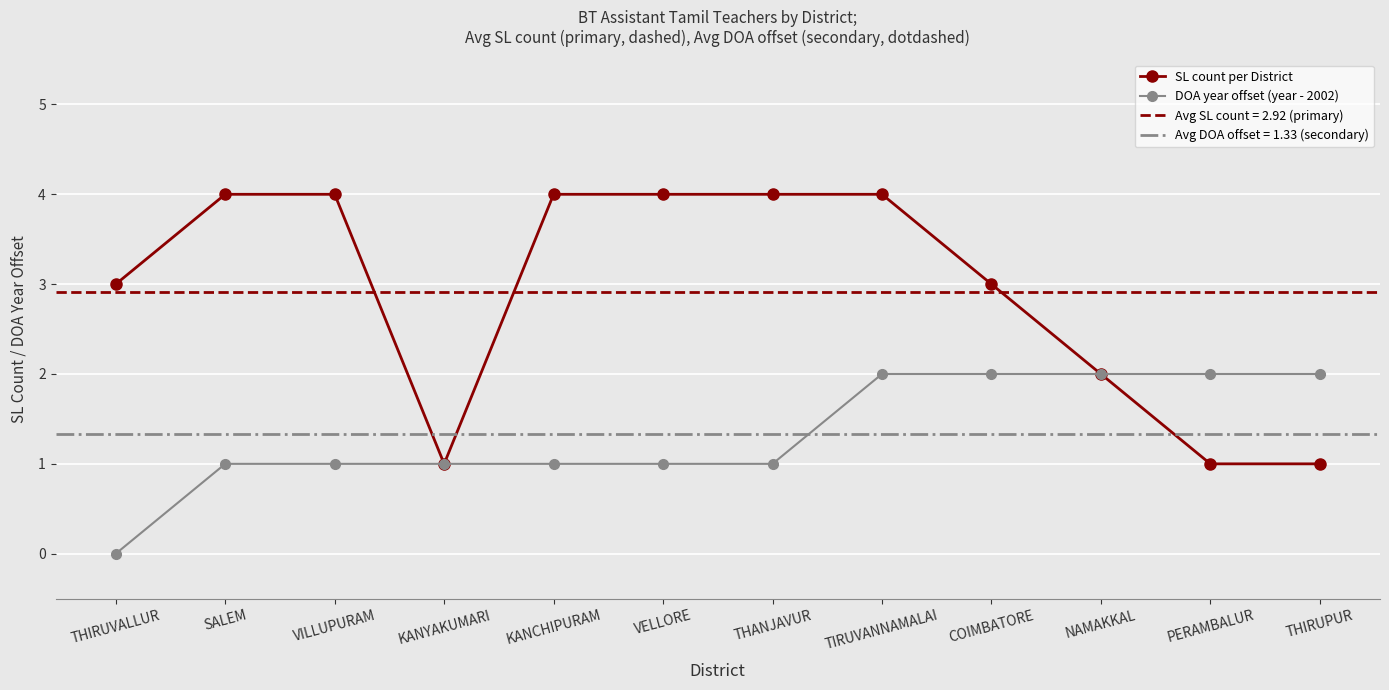

What value does the DOA year offset (year - 2002) series have at TIRUVANNAMALAI?

2